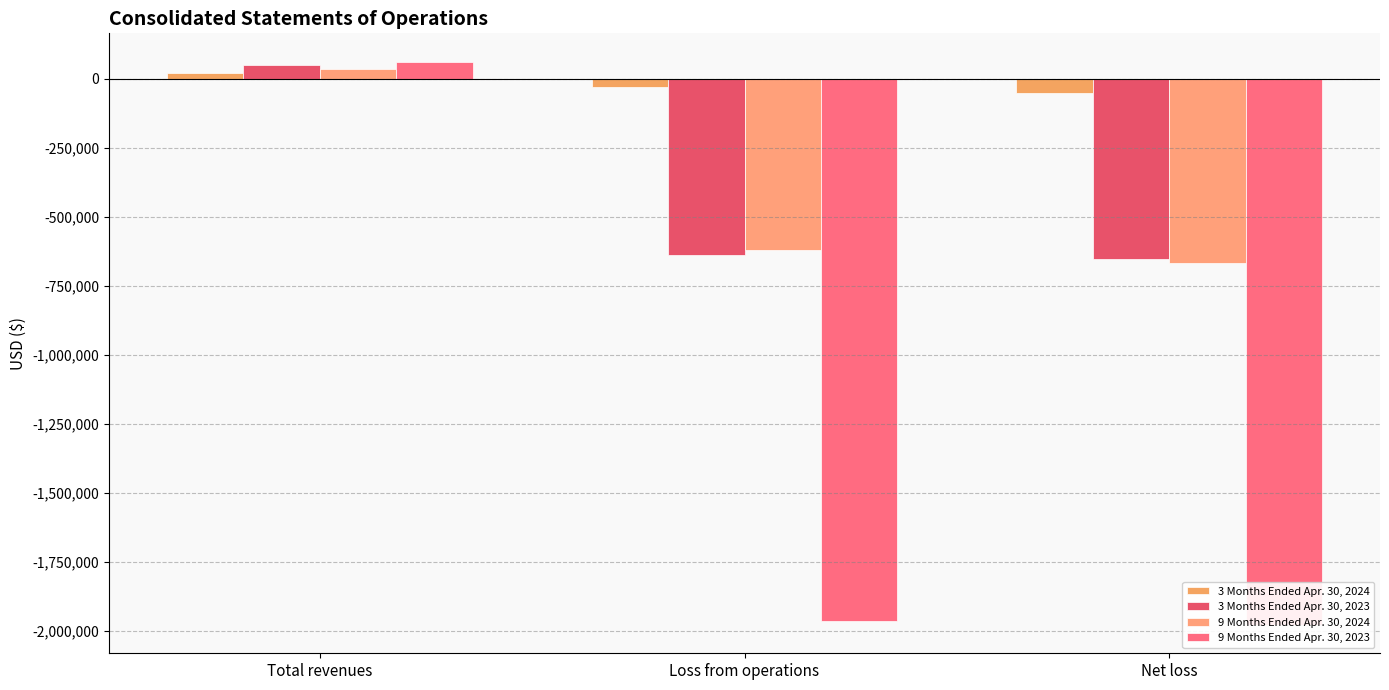

Is it true that 3 Months Ended Apr. 30, 2024 equals -31589 at Loss from operations?

True